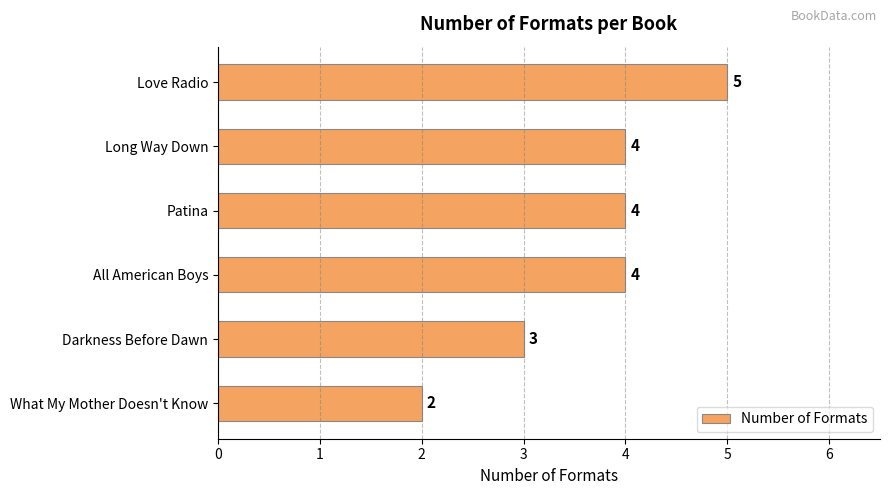

The value at Long Way Down is 4. True or false?

True